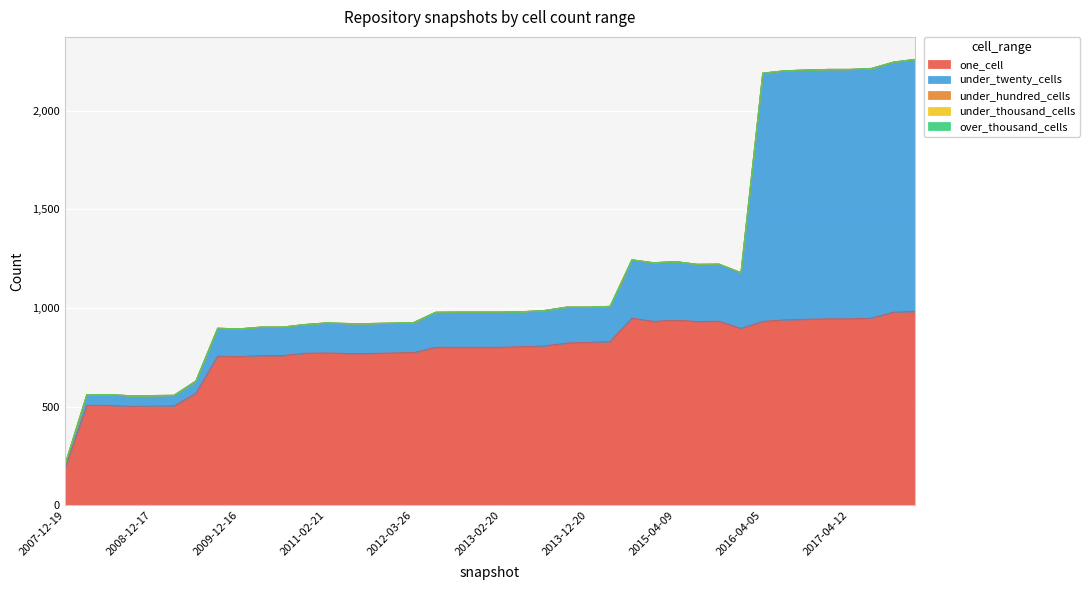

What are all the series names shown in the legend?

one_cell, under_twenty_cells, under_hundred_cells, under_thousand_cells, over_thousand_cells